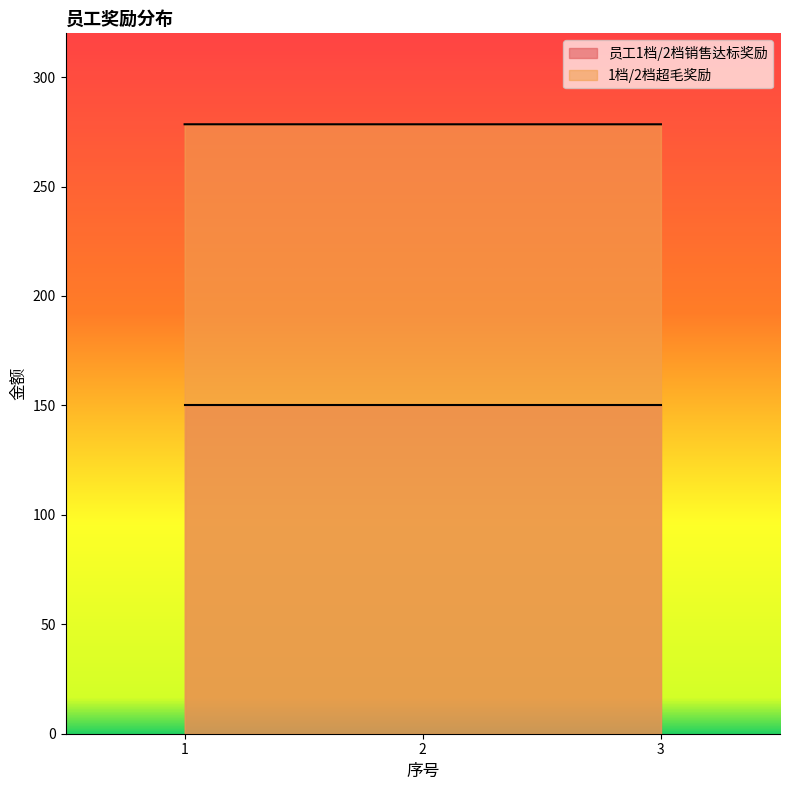

Approximately how many times larger is the value at 3 compared to 2?

1.0